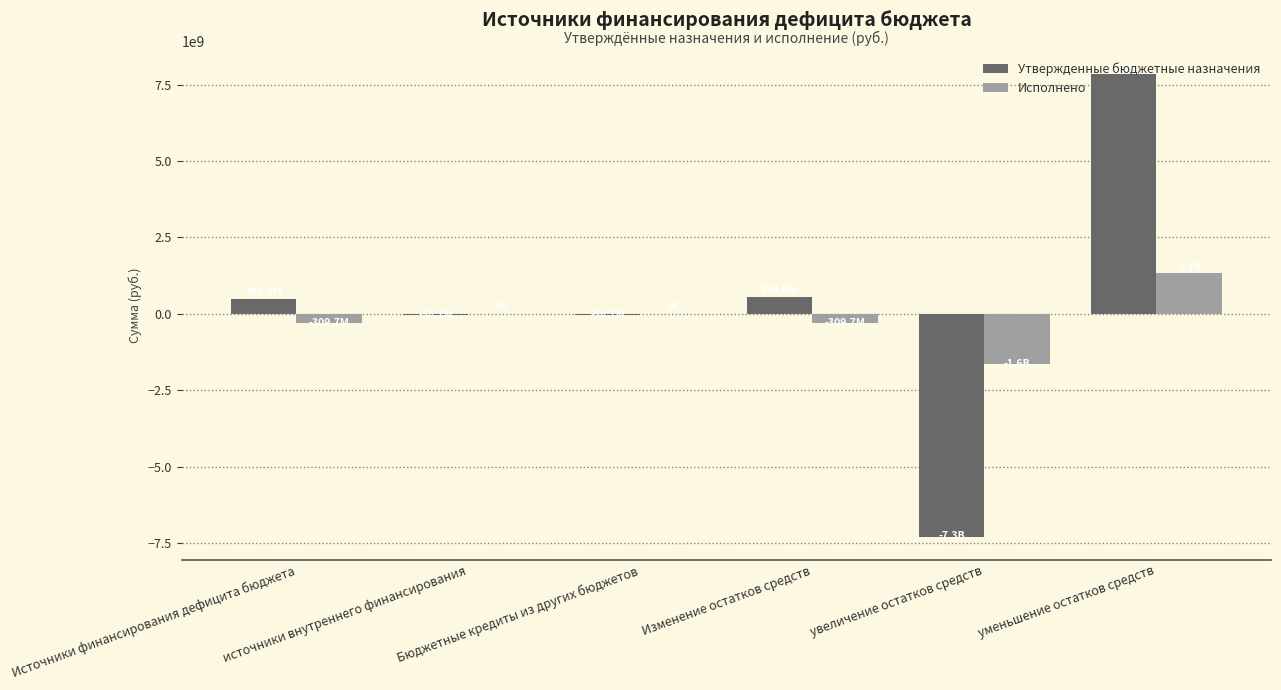

Which category has the highest value in the Утвержденные бюджетные назначения series?

уменьшение остатков средств